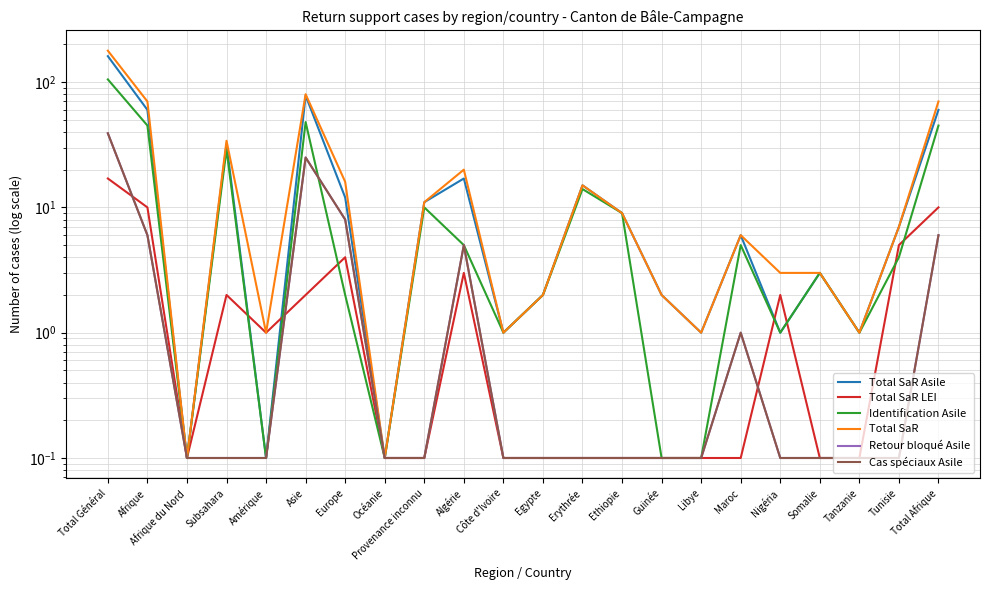

Rank the series at Asie from highest to lowest value.

Total SaR, Total SaR Asile, Identification Asile, Retour bloqué Asile, Cas spéciaux Asile, Total SaR LEI